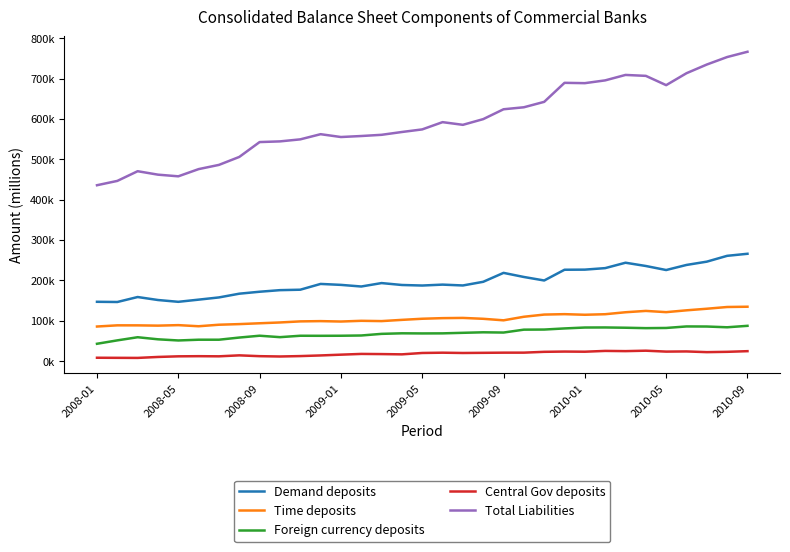

Is this an area chart (filled region under the line)?

No